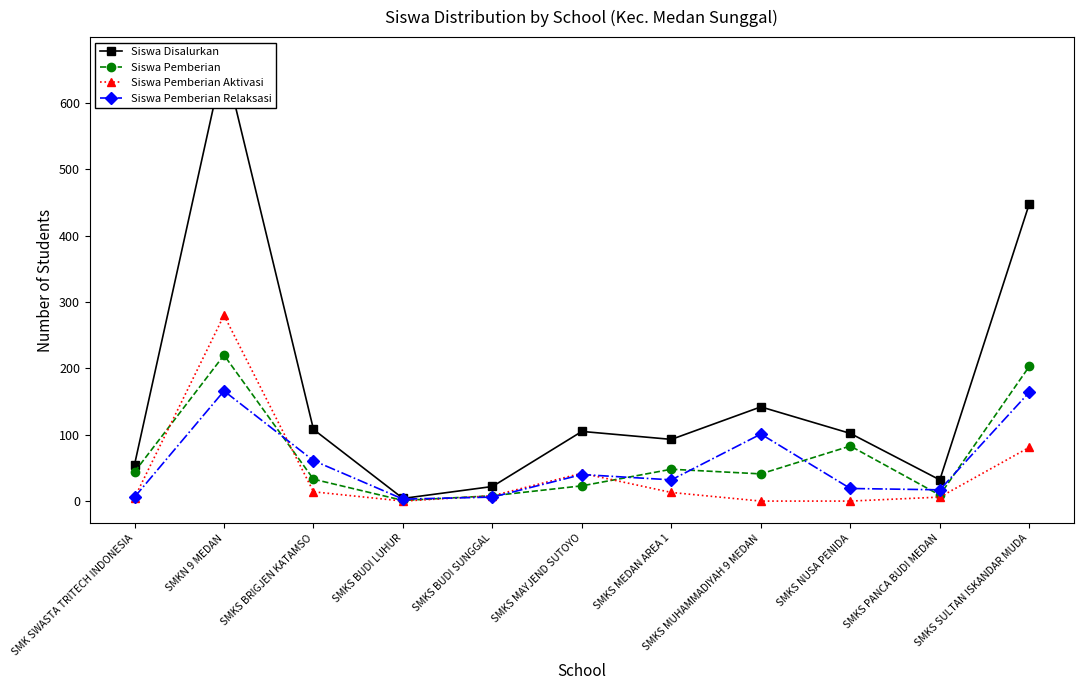

The value of Siswa Pemberian Relaksasi at SMKS MEDAN AREA 1 is 16. True or false?

False